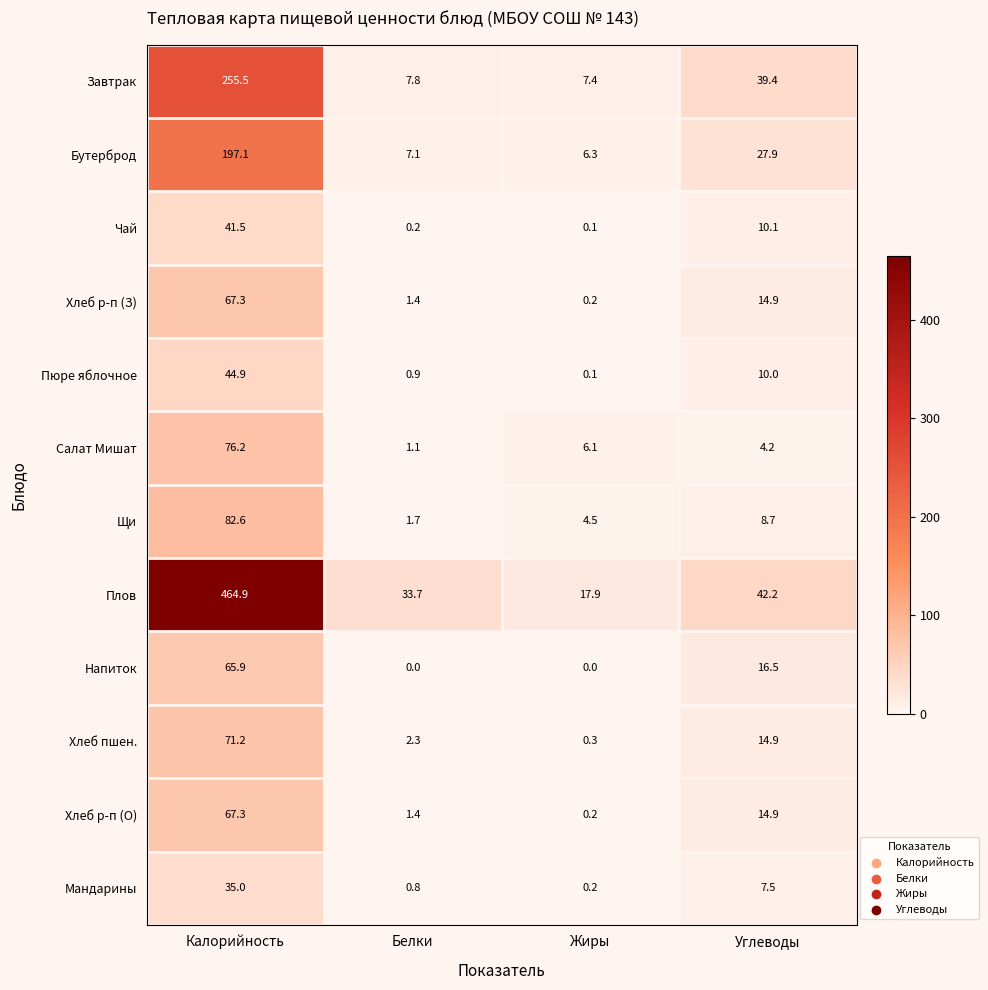

True or false: Завтрак has a value of 414.0 at Калорийность.

False